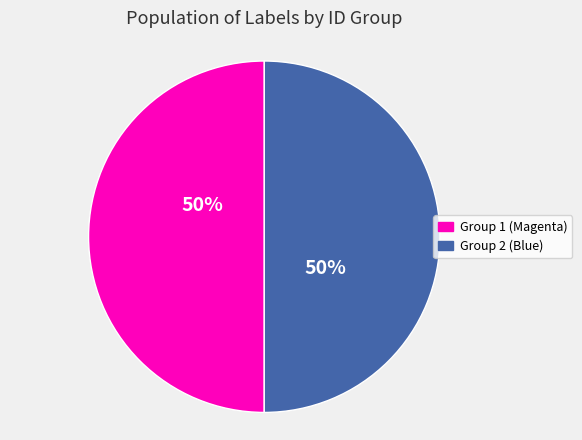

Do Group 1 (Magenta) and Group 2 (Blue) together represent more than half of the pie?

Yes